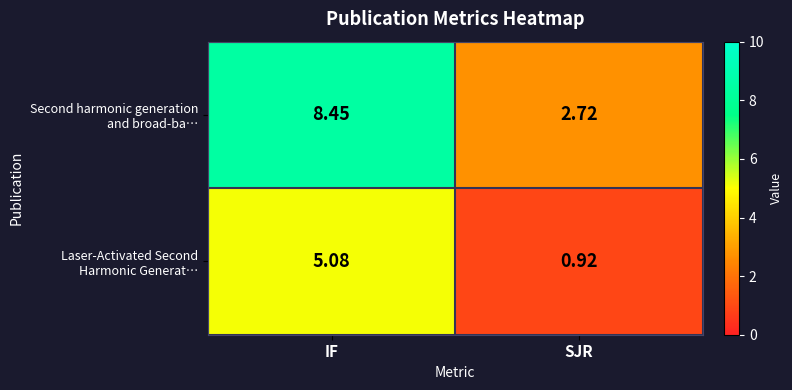

Which label corresponds to the smallest value in the chart?

SJR